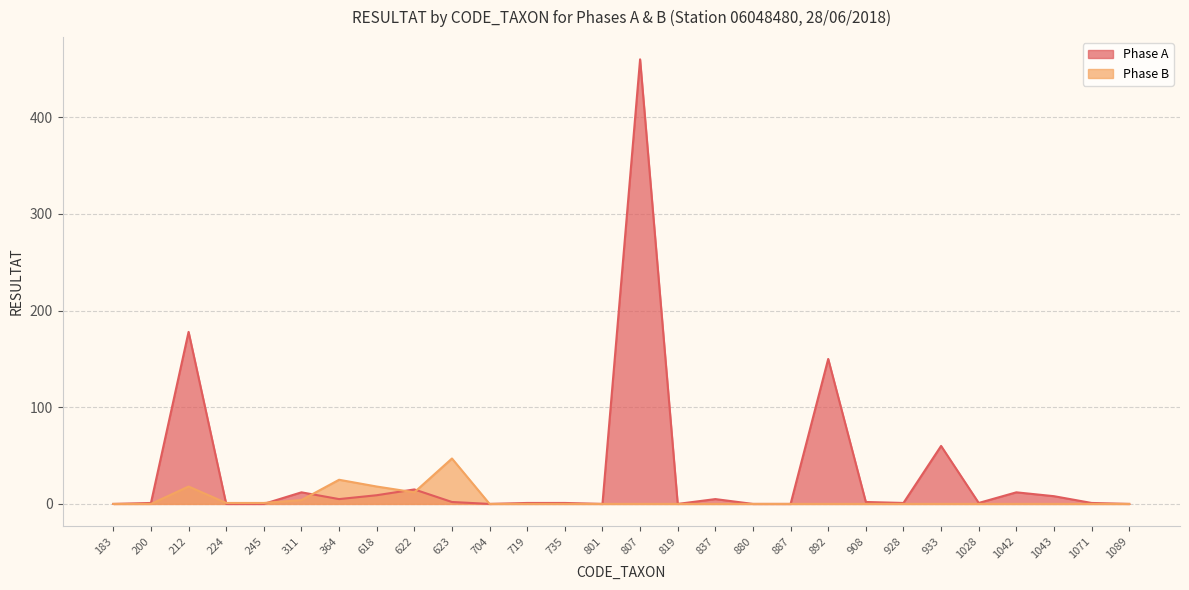

How many data points in Phase A are above 1?

13